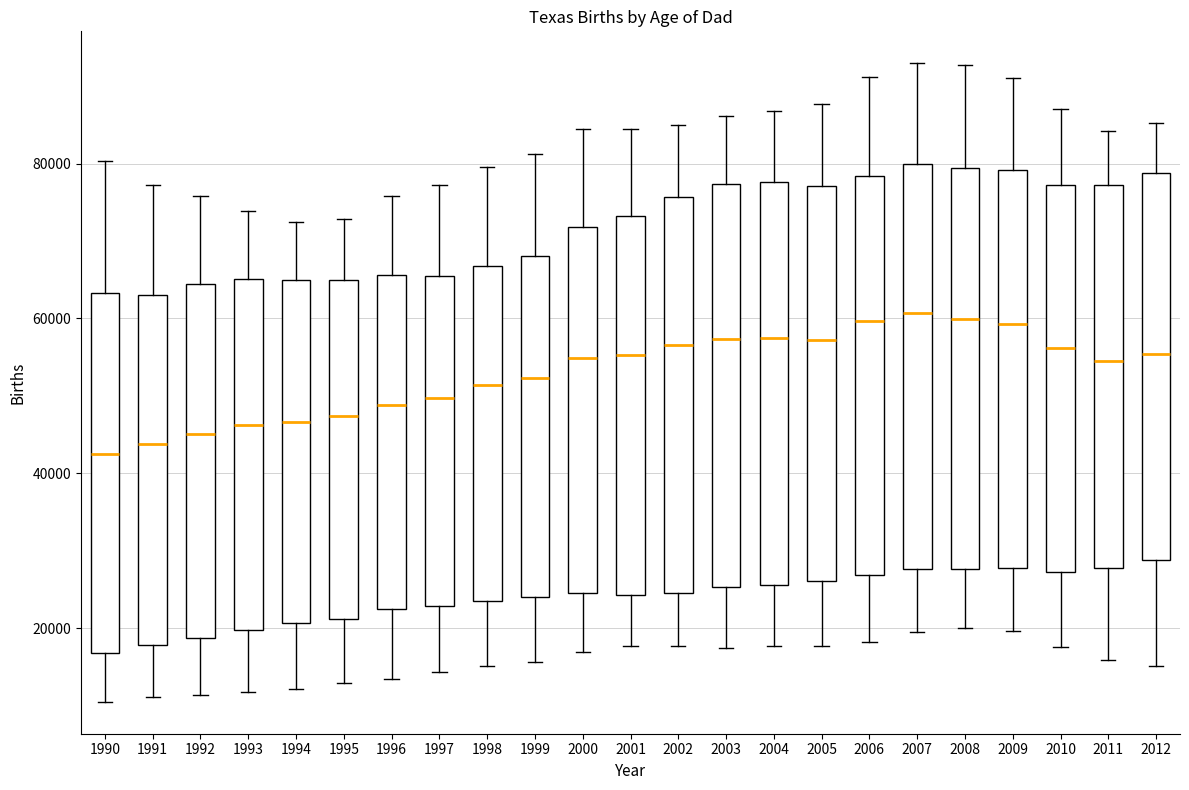

Reading left to right, read every box against the y-axis: the position of its median line, the range the box covers, and the ends of its whiskers. The values are not printed on the chart, so give them approximately, as read against the axis.

1990: median 42000, box 16000 to 64000, whiskers 10000 to 80000
1991: median 44000, box 18000 to 64000, whiskers 12000 to 78000
1992: median 46000, box 18000 to 64000, whiskers 12000 to 76000
1993: median 46000, box 20000 to 66000, whiskers 12000 to 74000
1994: median 46000, box 20000 to 64000, whiskers 12000 to 72000
1995: median 48000, box 22000 to 64000, whiskers 12000 to 72000
1996: median 48000, box 22000 to 66000, whiskers 14000 to 76000
1997: median 50000, box 22000 to 66000, whiskers 14000 to 78000
1998: median 52000, box 24000 to 66000, whiskers 16000 to 80000
1999: median 52000, box 24000 to 68000, whiskers 16000 to 82000
2000: median 54000, box 24000 to 72000, whiskers 16000 to 84000
2001: median 56000, box 24000 to 74000, whiskers 18000 to 84000
2002: median 56000, box 24000 to 76000, whiskers 18000 to 84000
2003: median 58000, box 26000 to 78000, whiskers 18000 to 86000
2004: median 58000, box 26000 to 78000, whiskers 18000 to 86000
2005: median 58000, box 26000 to 78000, whiskers 18000 to 88000
2006: median 60000, box 26000 to 78000, whiskers 18000 to 92000
2007: median 60000, box 28000 to 80000, whiskers 20000 to 92000
2008: median 60000, box 28000 to 80000, whiskers 20000 to 92000
2009: median 60000, box 28000 to 80000, whiskers 20000 to 92000
2010: median 56000, box 28000 to 78000, whiskers 18000 to 88000
2011: median 54000, box 28000 to 78000, whiskers 16000 to 84000
2012: median 56000, box 28000 to 78000, whiskers 16000 to 86000